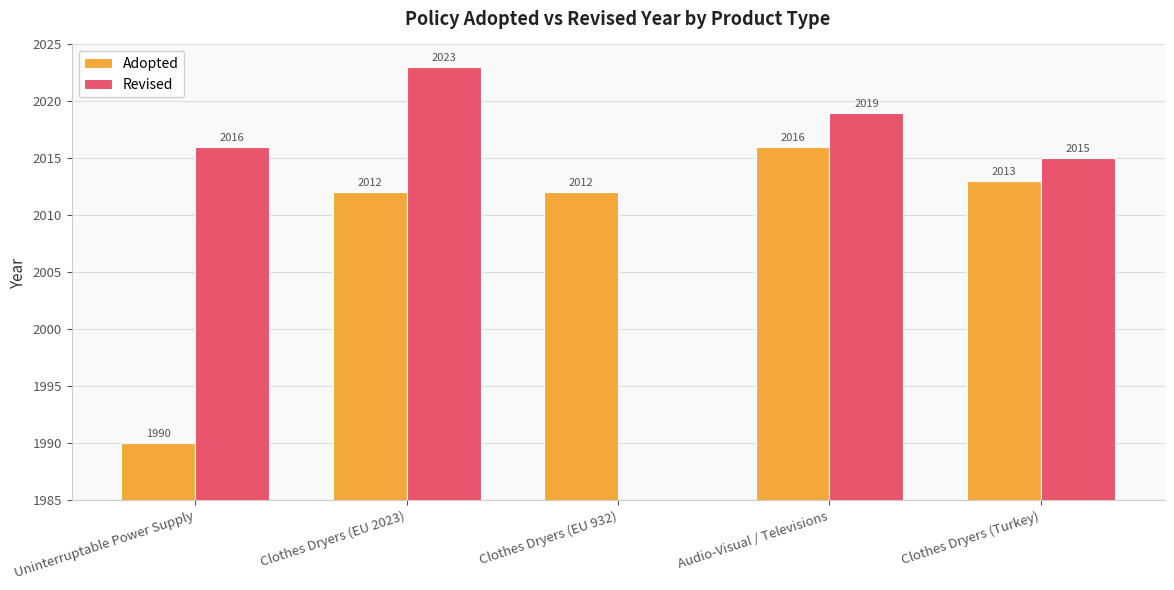

True or false: Adopted has a value of 2012.0 at Clothes Dryers (EU 2023).

True